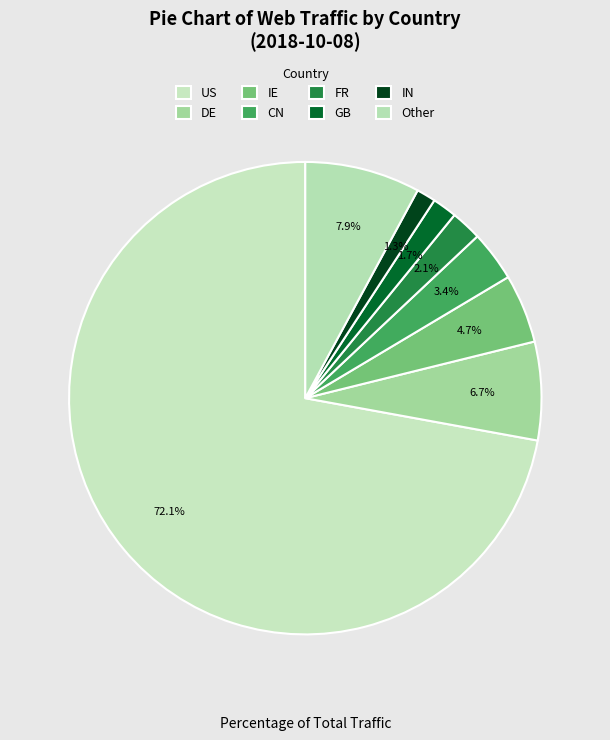

Between IN and CN, which is larger?

CN